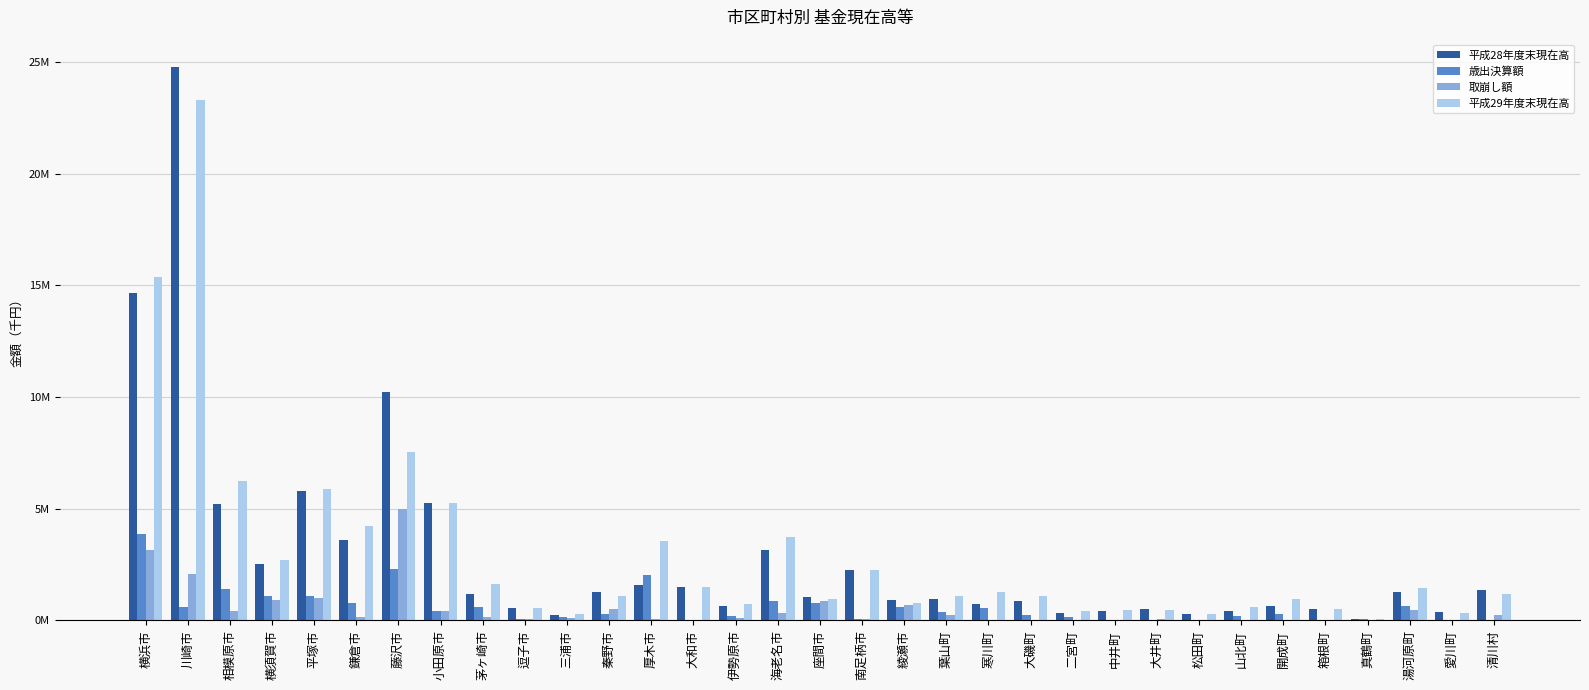

Reading left to right, what are all the values shown in this chart?

平成28年度末現在高: 14646007	24758365	5213678	2538533	5775999	3616110	10209220	5254968	1174460	551370	225087	1275013	1595579	1473341	633839	3167131	1030126	2269284	892302	950081	735297	879684	312171	436943	491767	274862	416847	659778	493210	59908	1279295	363883	1376055
歳出決算額: 3856917	581070	1421396	1085384	1086153	758238	2288474	396621	599593	67618	158550	294915	2019527	13904	173391	857133	773681	66549	587411	350143	563616	229784	125735	21487	148	30026	173112	280918	5096	35027	620998	1866	11675
取崩し額: 3136058	2053968	394115	927017	975345	150273	4975691	410821	138775	56756	118822	485756	47173	8122	93222	311141	864862	66514	701344	224000	17505	20282	2800	0	50000	10120	8067	1200	5508	16964	439662	18290	223735
平成29年度末現在高: 15366862	23285467	6240958	2696900	5886807	4224076	7522003	5240768	1635278	562232	264815	1084172	3567933	1479125	714009	3713123	938945	2269319	778370	1076225	1281408	1089186	435106	458430	441915	294768	581892	939497	492798	77971	1460631	347459	1163995